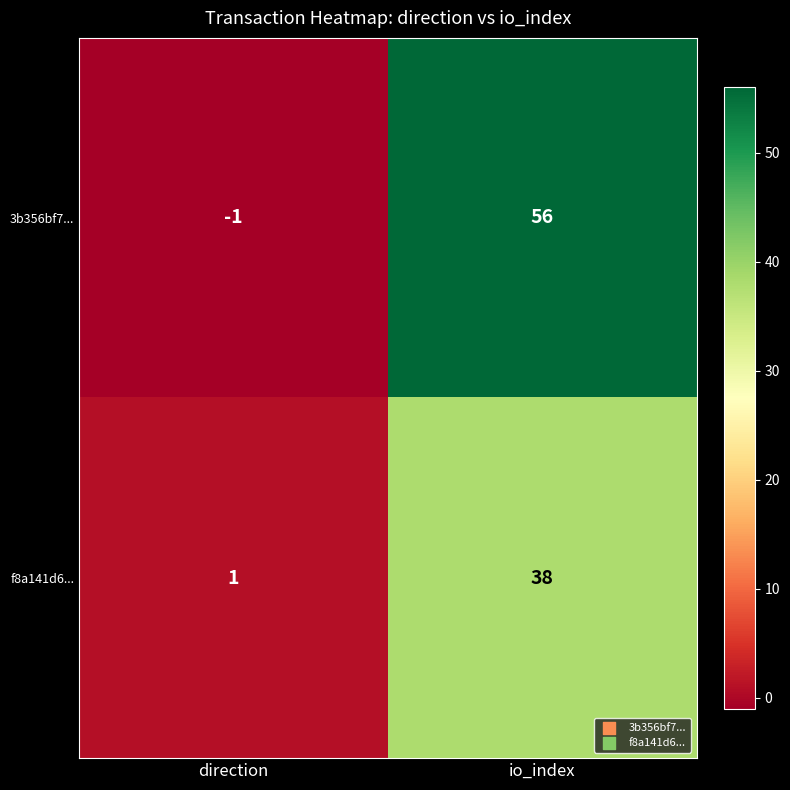

Rank the series by their maximum value, from lowest to highest.

f8a141d6..., 3b356bf7...